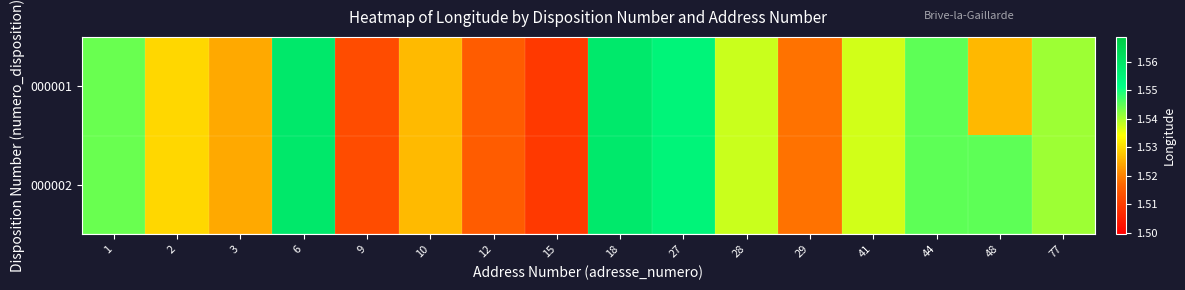

At 18, list the series in order from largest to smallest.

000001, 000002